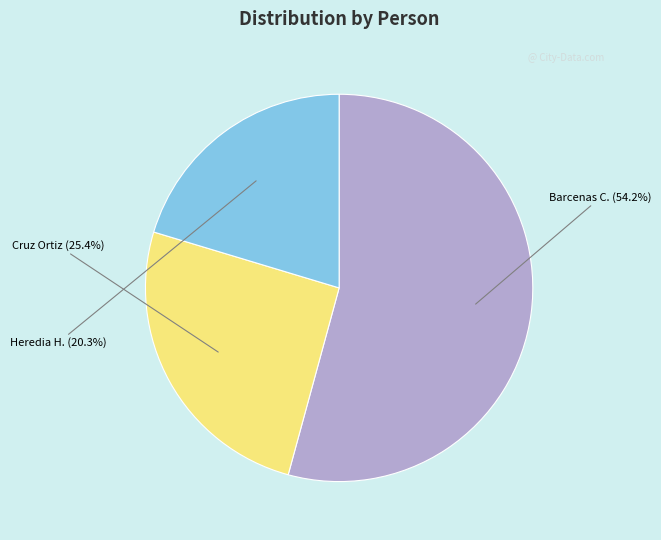

Is there any slice that represents more than half of the pie?

Yes